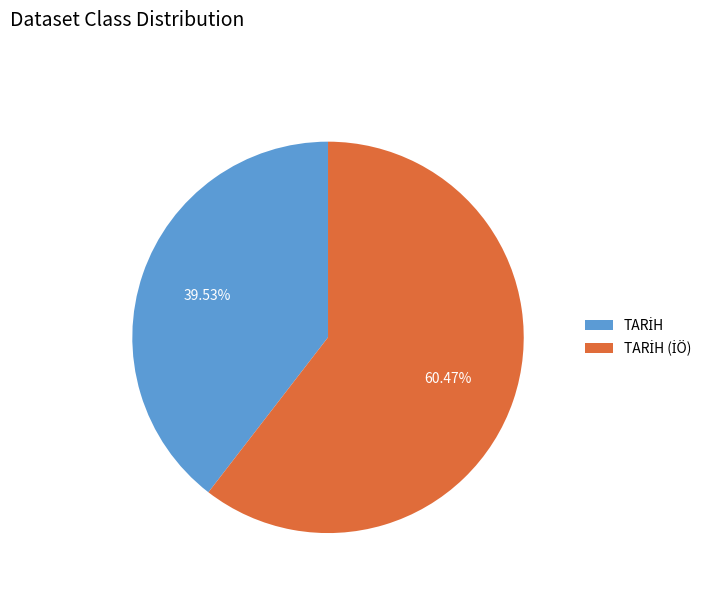

Is there a majority slice in this chart?

Yes